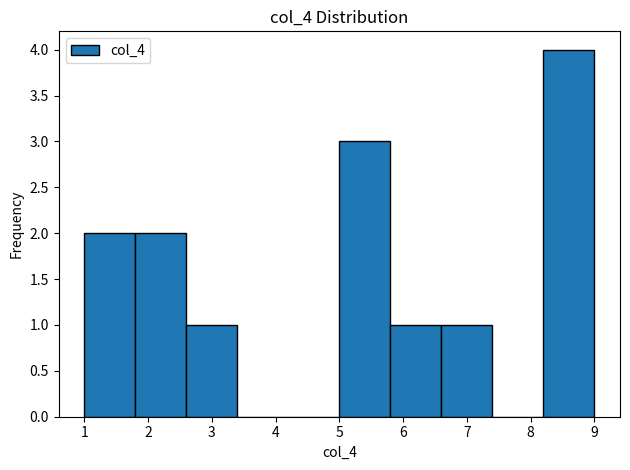

Reading left to right, list every bar in this chart as the range it spans on the x-axis followed by its height. The values are not printed on the chart, so give them approximately, as read against the axis.

1.0 to 1.8: 2
1.8 to 2.6: 2
2.6 to 3.4: 1
3.4 to 4.2: 0
4.2 to 5.0: 0
5.0 to 5.8: 3
5.8 to 6.6: 1
6.6 to 7.4: 1
7.4 to 8.2: 0
8.2 to 9.0: 4